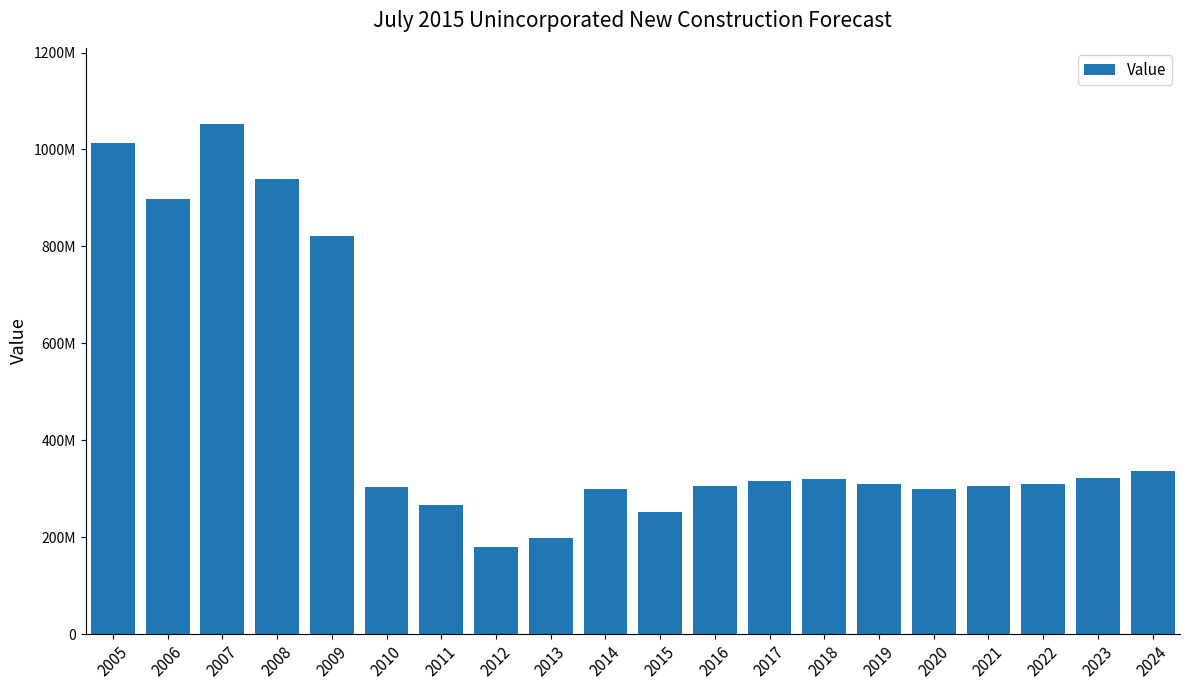

List the labels in order of value, smallest first.

2012, 2013, 2015, 2011, 2020, 2014, 2010, 2016, 2021, 2022, 2019, 2017, 2018, 2023, 2024, 2009, 2006, 2008, 2005, 2007